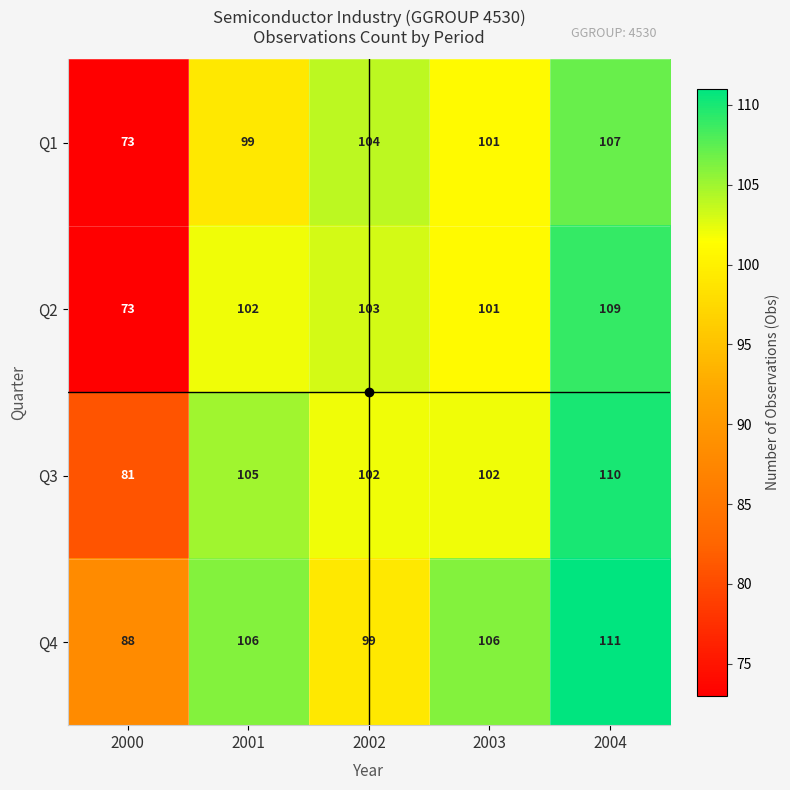

What is the difference between the Q3 values at 2001 and 2004?

5